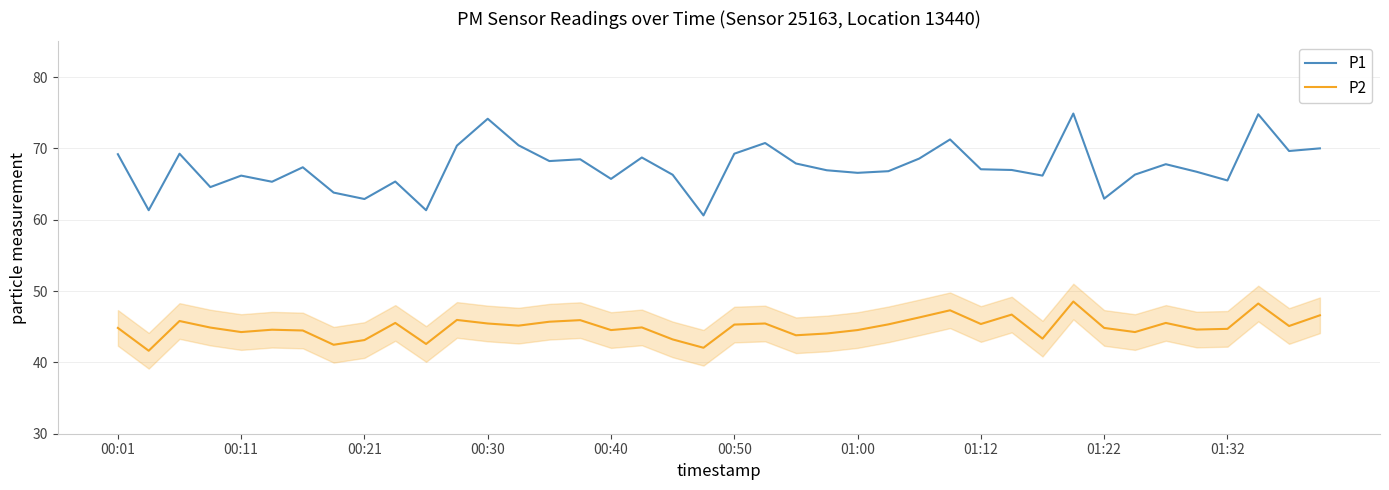

What is the highest value of the P2 series?

48.5